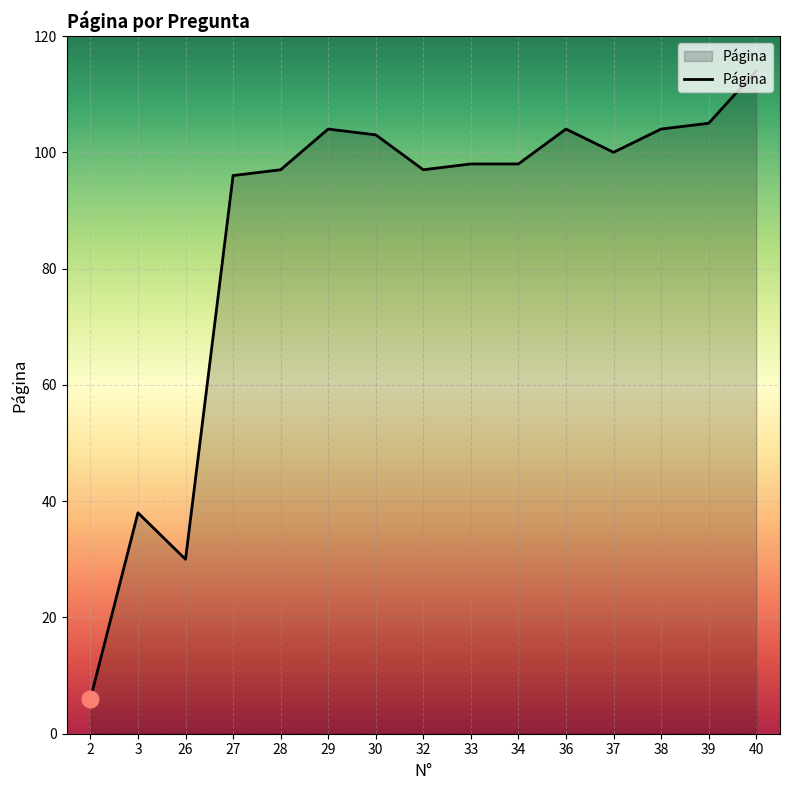

Reading left to right, what are all the values shown in this chart?

6	38	30	96	97	104	103	97	98	98	104	100	104	105	114